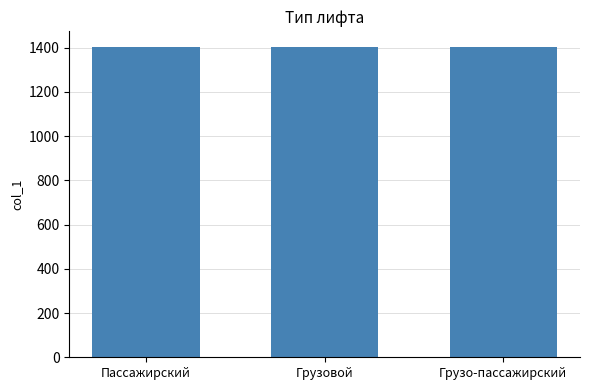

Read the value at Грузовой.

1402